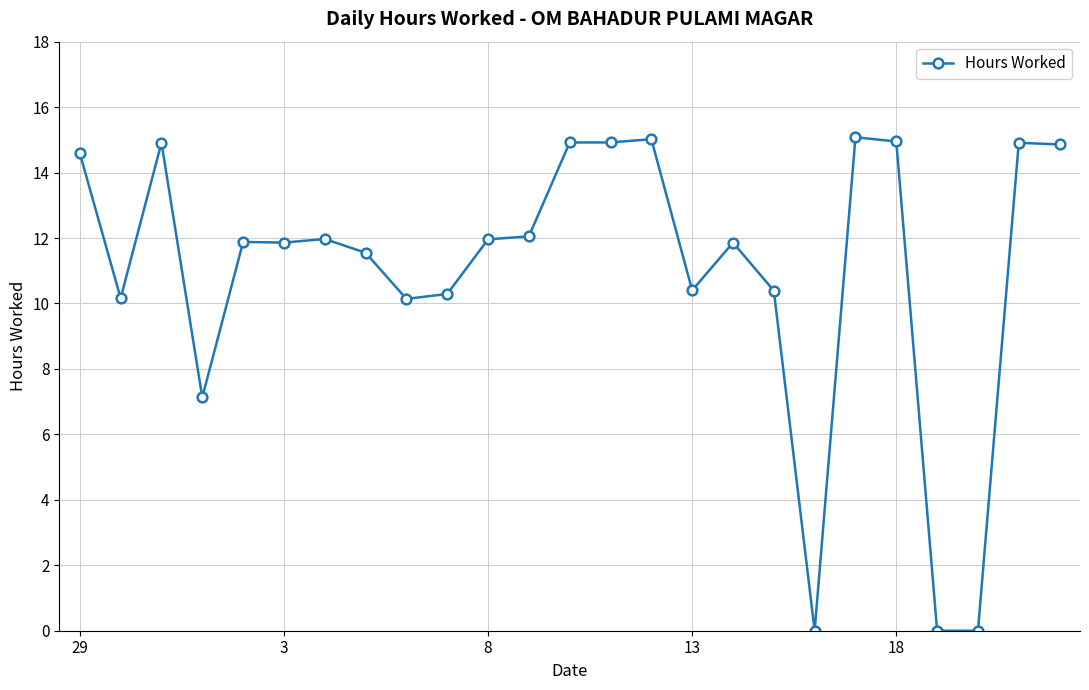

True or false: there are more than 2 points higher than both neighbors.

True